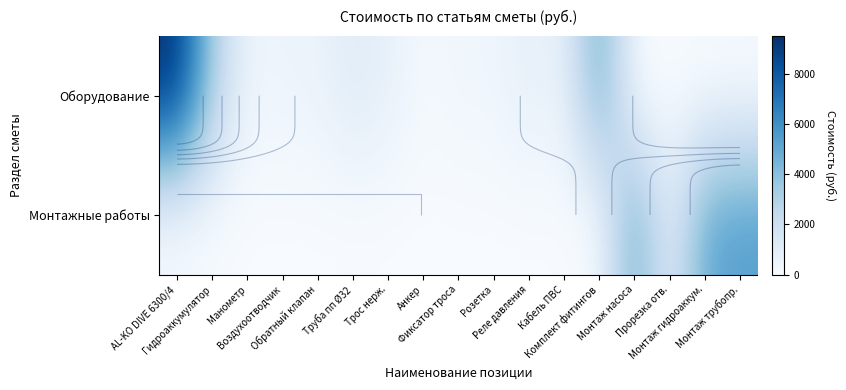

Which series has the widest spread of values?

Оборудование